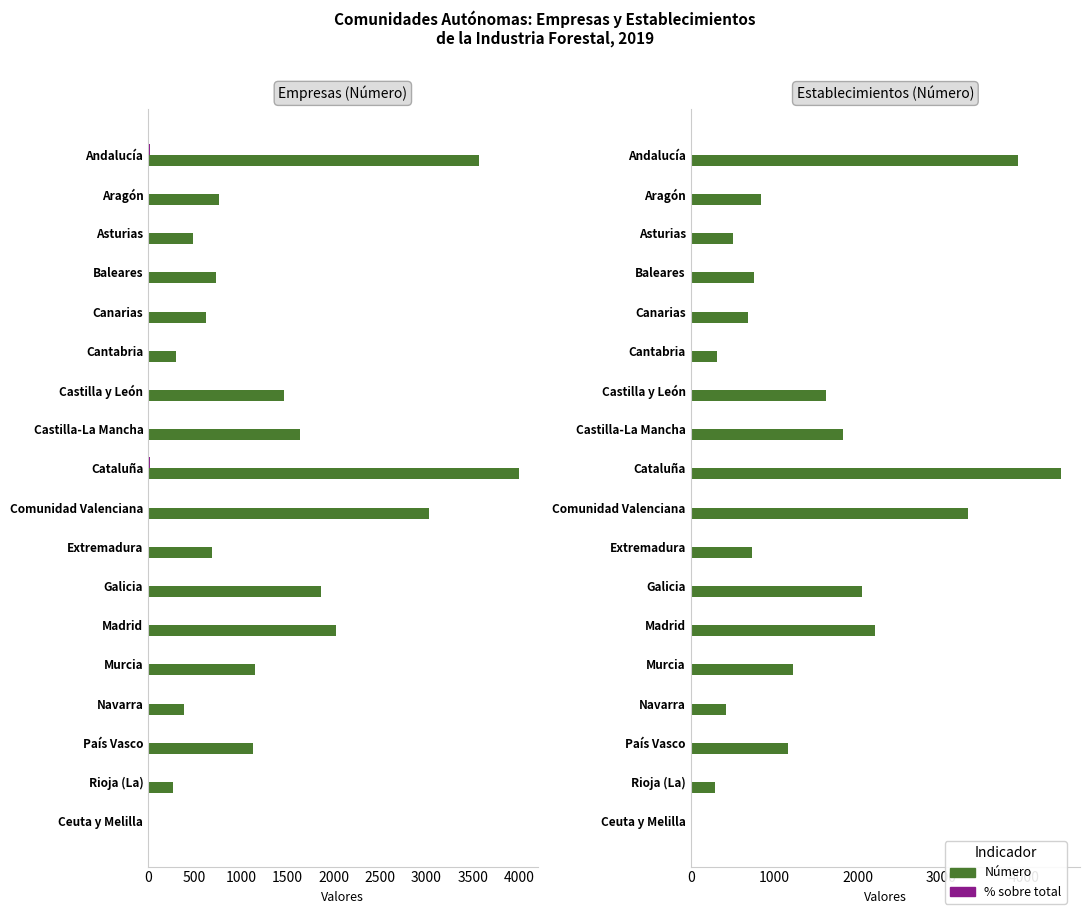

Which series has the widest spread of values?

Número